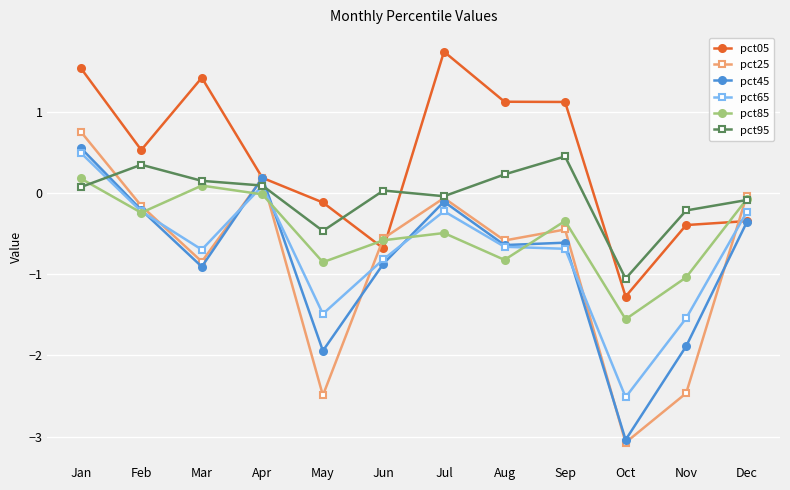

True or false: pct65 has a value of -1.7 at Oct.

False